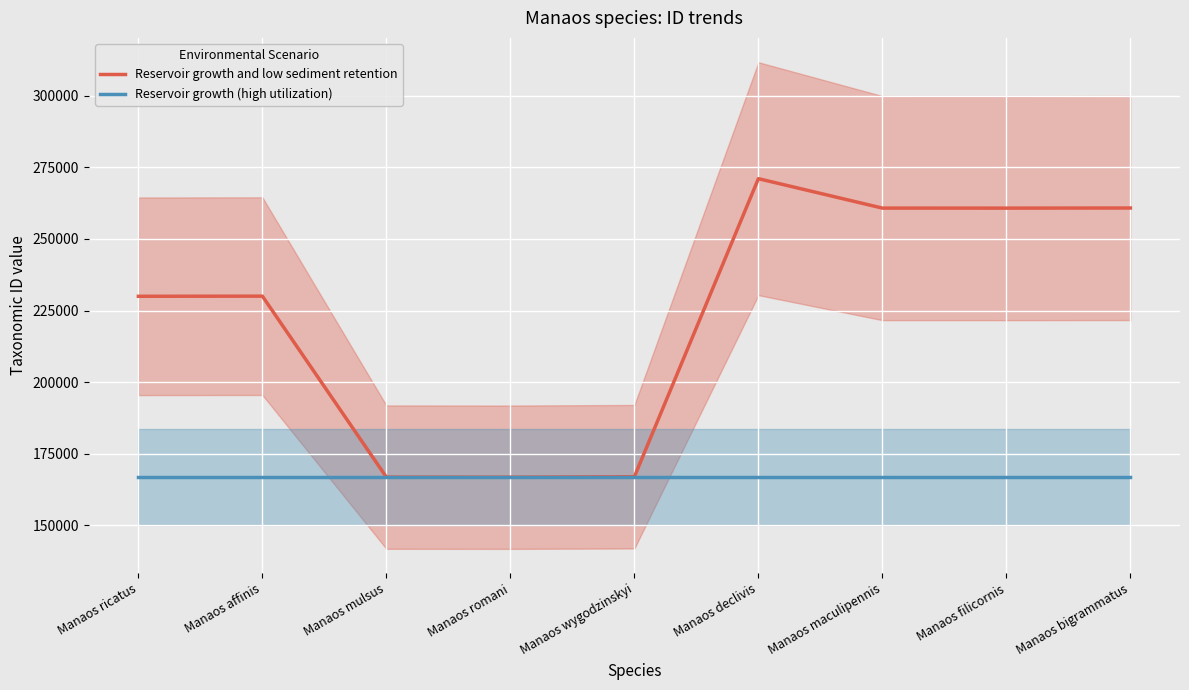

At which category does the chart reach its peak across all series?

Manaos declivis